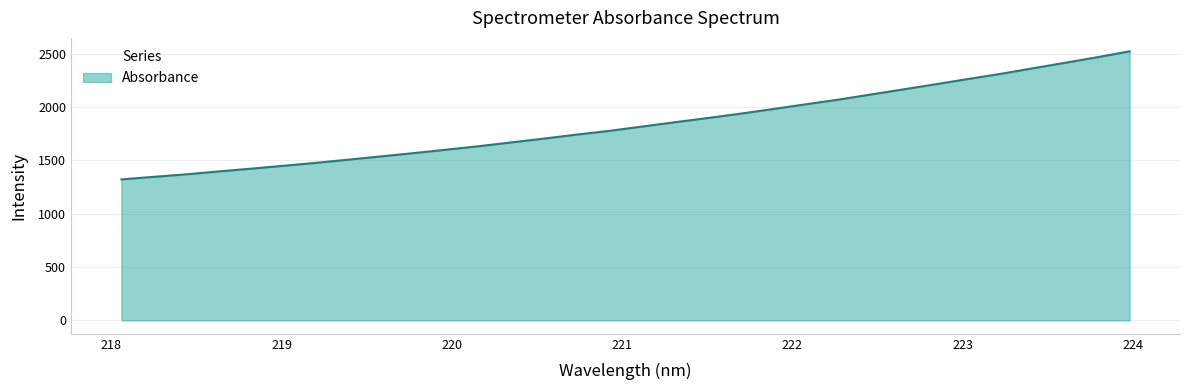

What is the difference between the maximum and minimum values?

1199.7